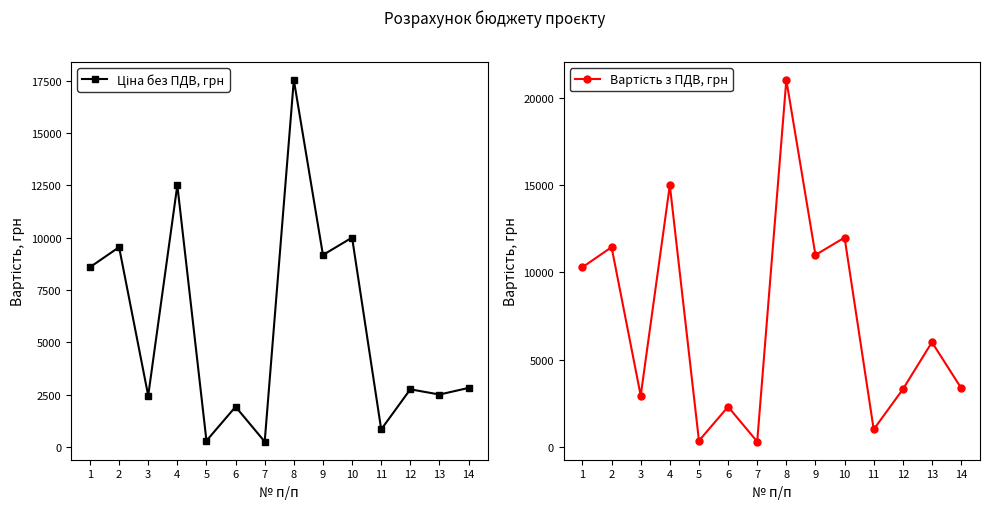

The value of Ціна без ПДВ, грн at 1 is 4344.9. True or false?

False